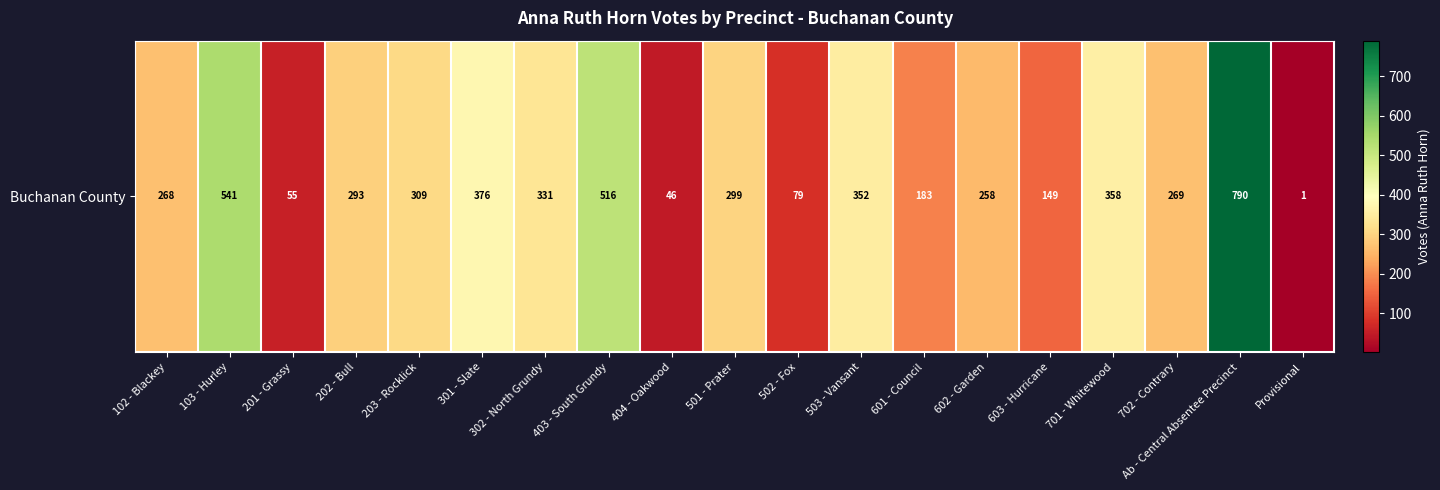

Which has a higher value, 602 - Garden or 202 - Bull?

202 - Bull